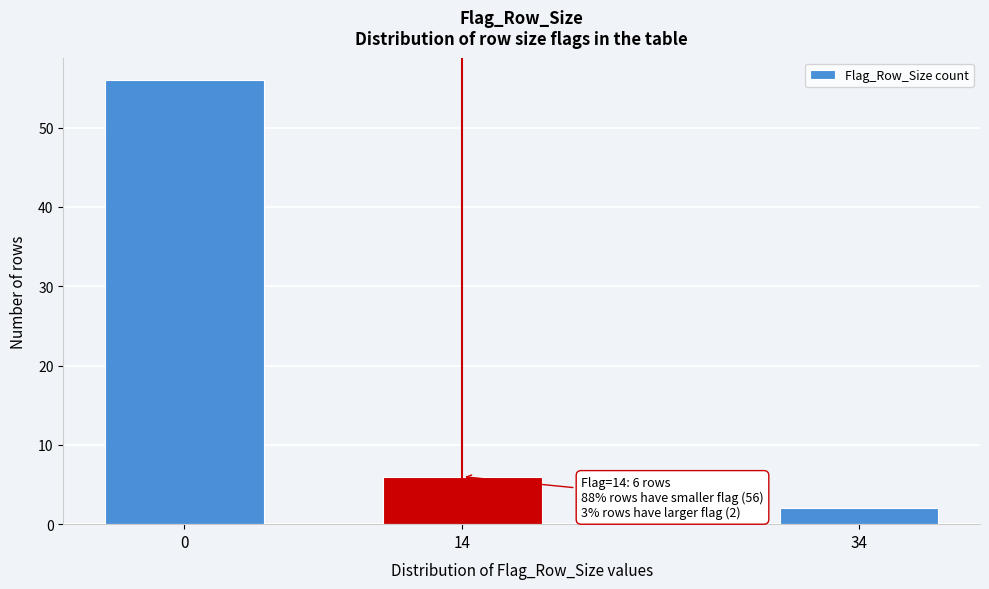

Reading left to right, list all the values displayed in this chart.

0=56	14=6	34=2